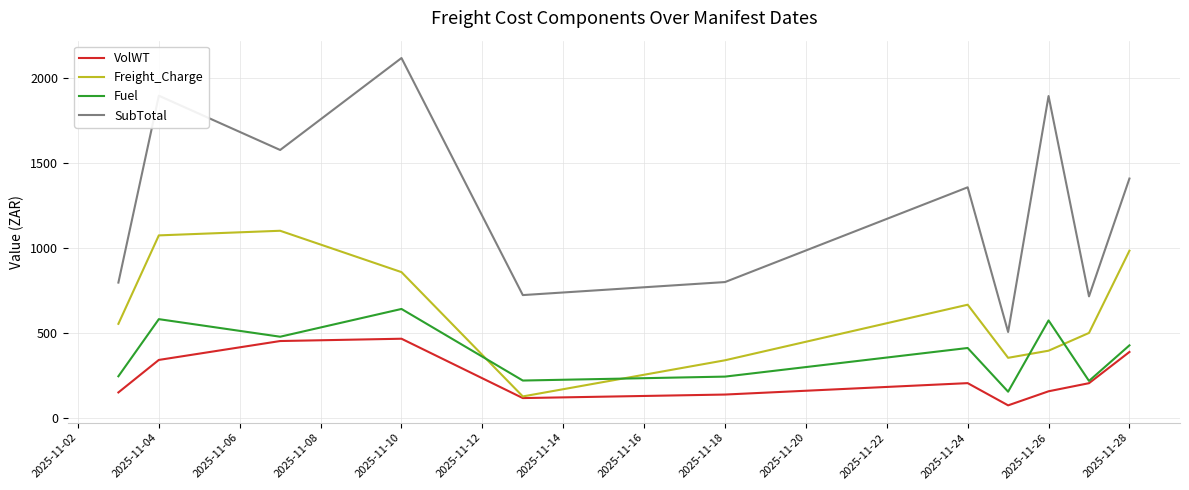

True or false: VolWT and SubTotal intersect in this chart.

False